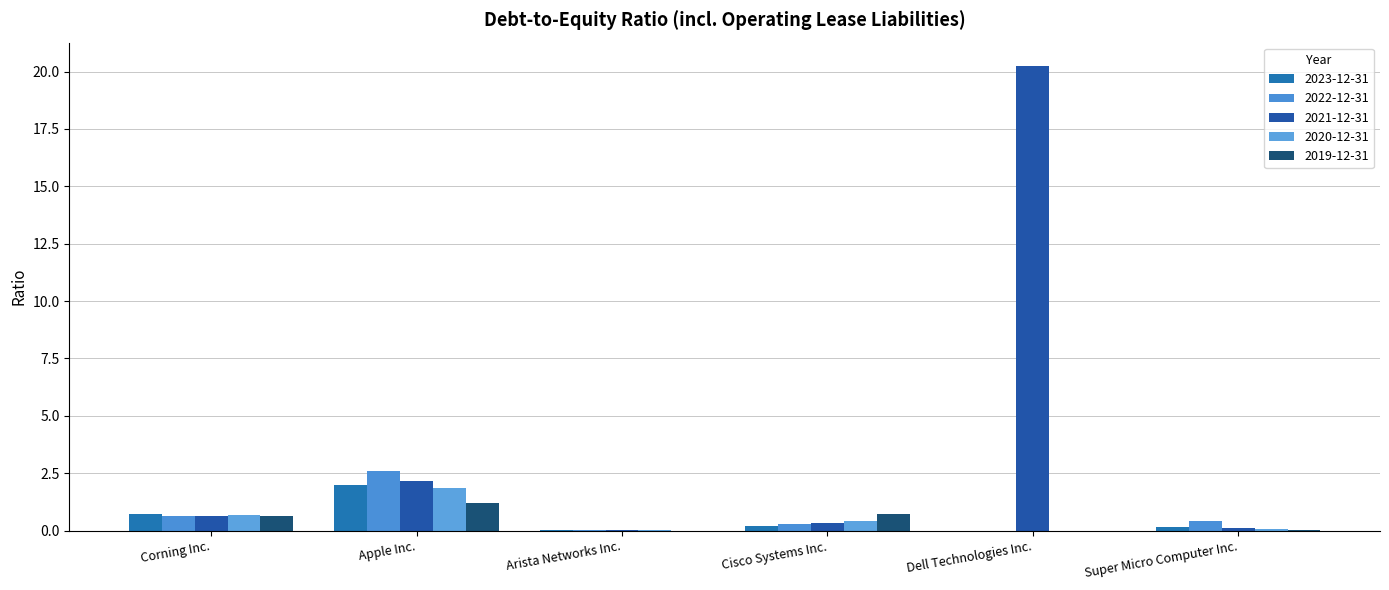

What is the maximum value shown in the chart?

20.2